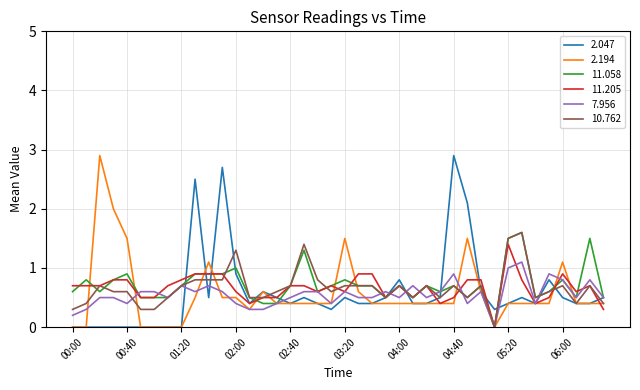

How many lines are shown in the chart?

6